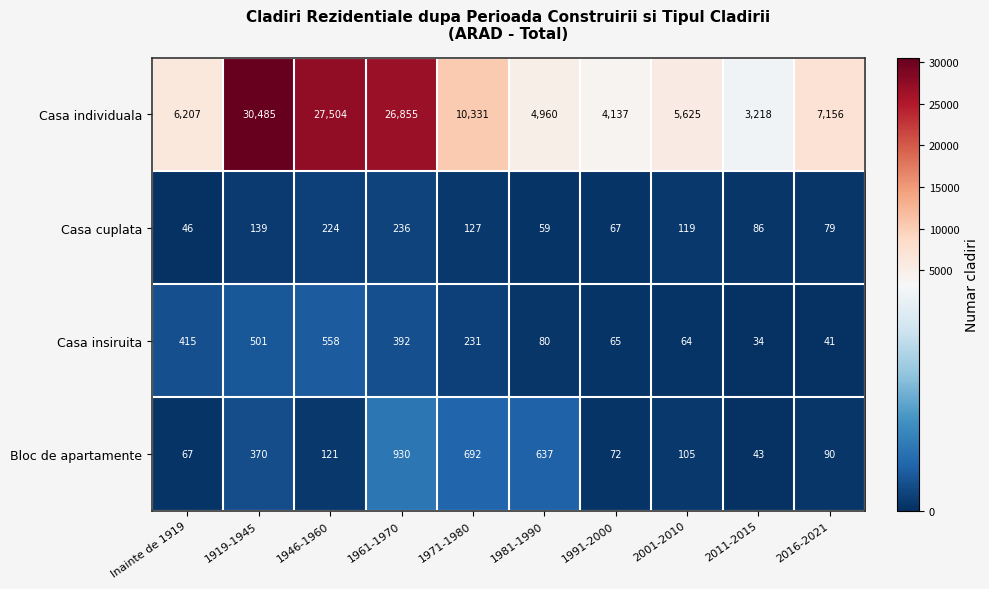

Rank the series at 2001-2010 from lowest to highest value.

Casa insiruita, Bloc de apartamente, Casa cuplata, Casa individuala